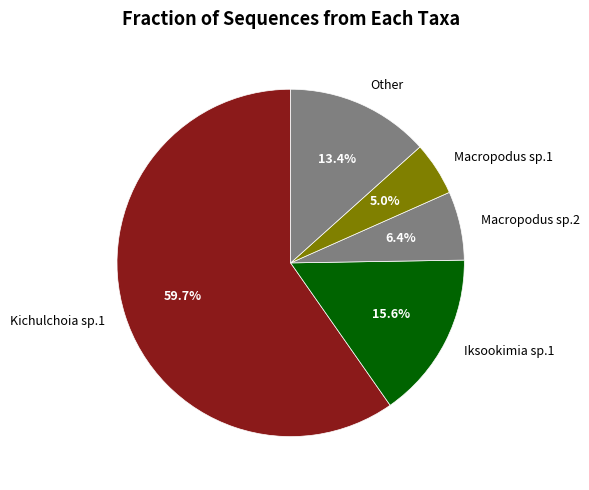

Rank the categories by value from lowest to highest.

Macropodus sp.1, Macropodus sp.2, Other, Iksookimia sp.1, Kichulchoia sp.1